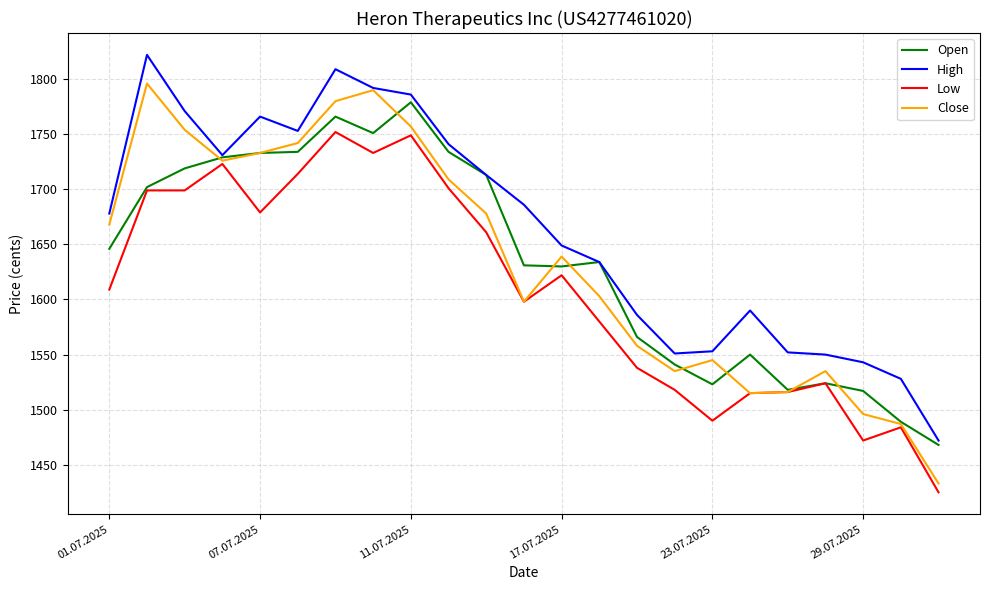

Which series has the largest total across all categories?

High